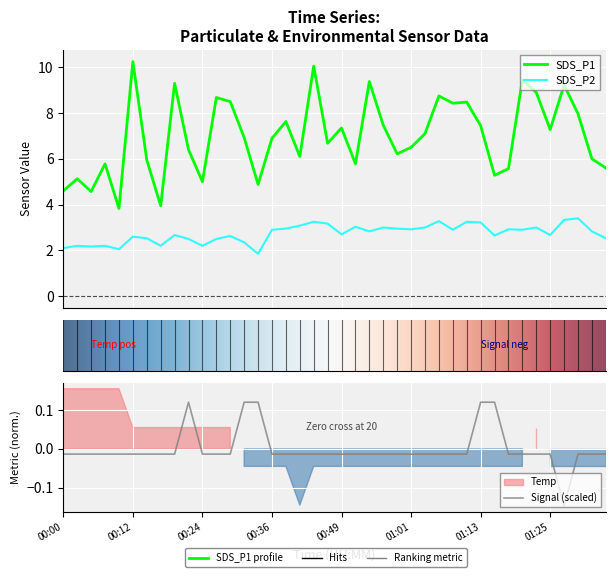

True or false: SDS_P2 and SDS_P1 cross at least once.

False